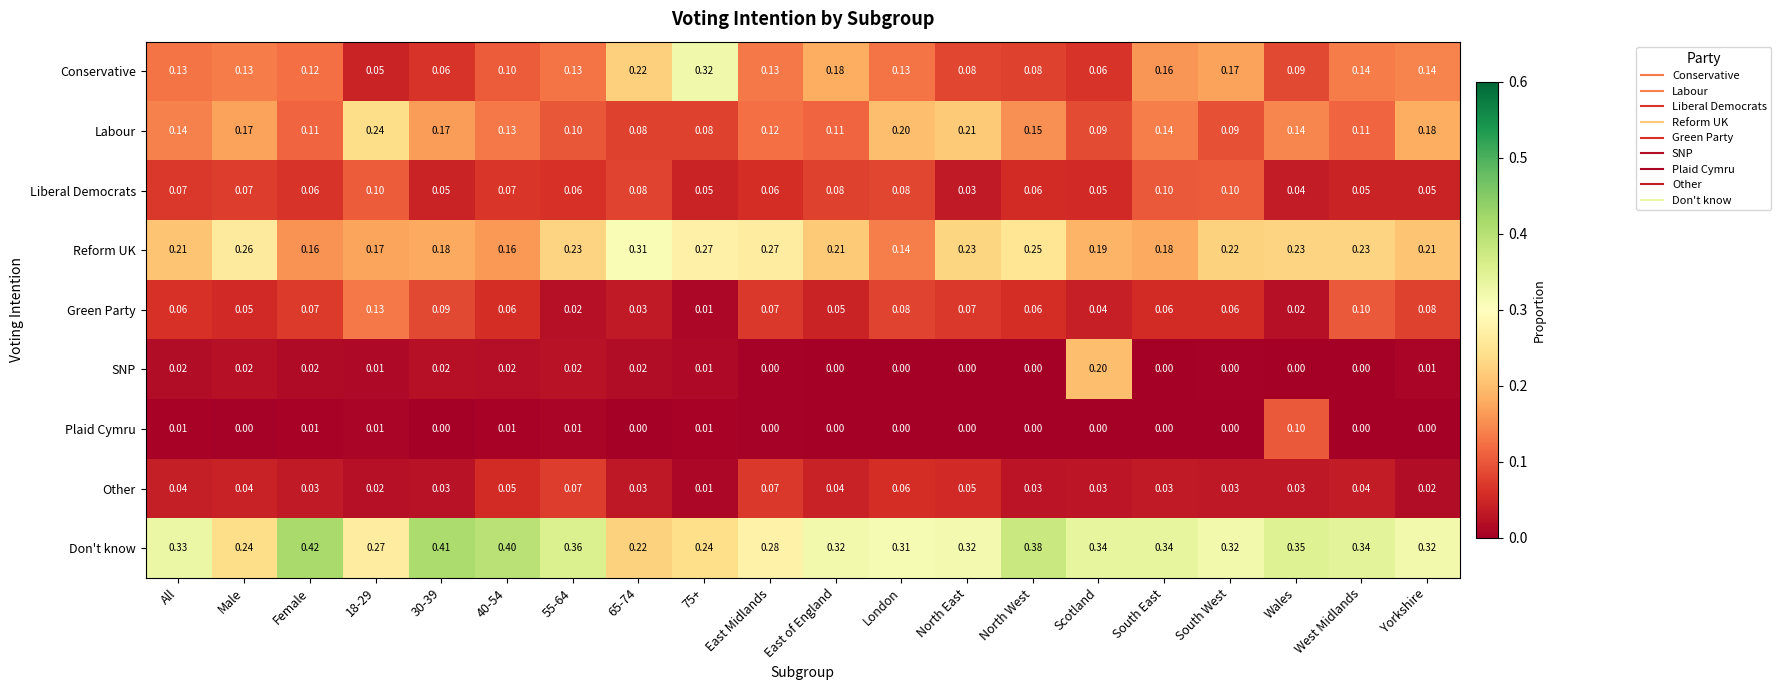

At how many categories does at least one series exceed 0?

20